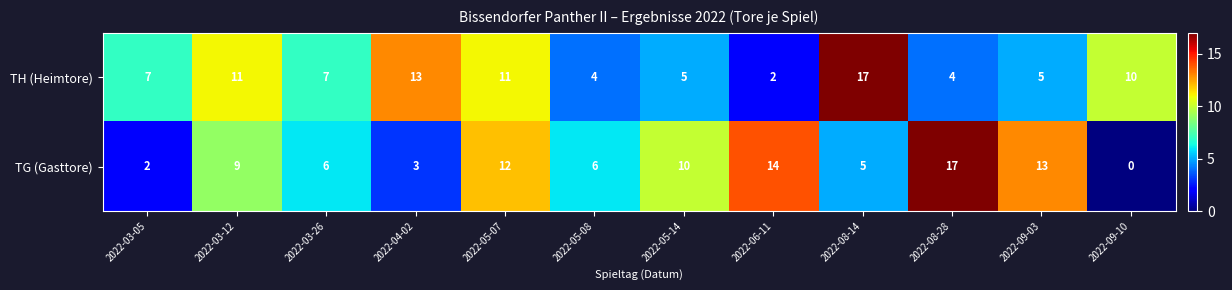

What is the difference between the second highest and minimum values in the TH (Heimtore) series?

11